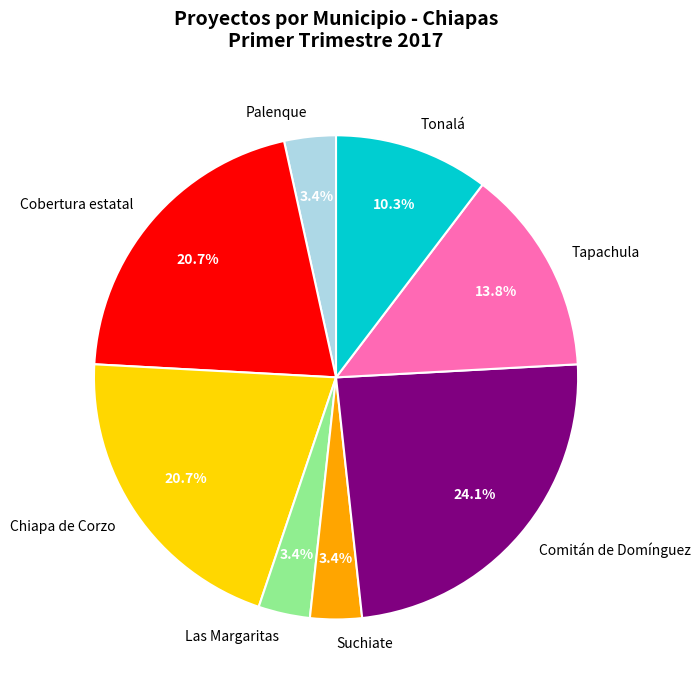

Is there a majority slice in this chart?

No